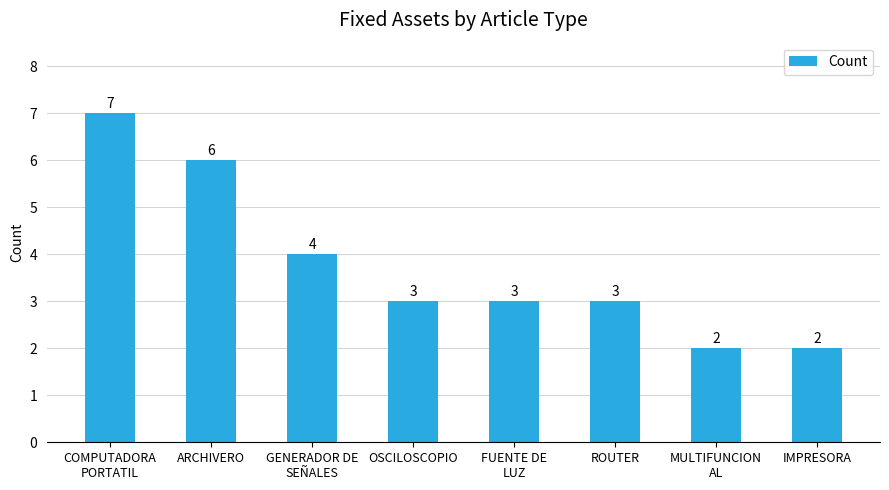

Reading left to right, list all the values displayed in this chart.

7	6	4	3	3	3	2	2